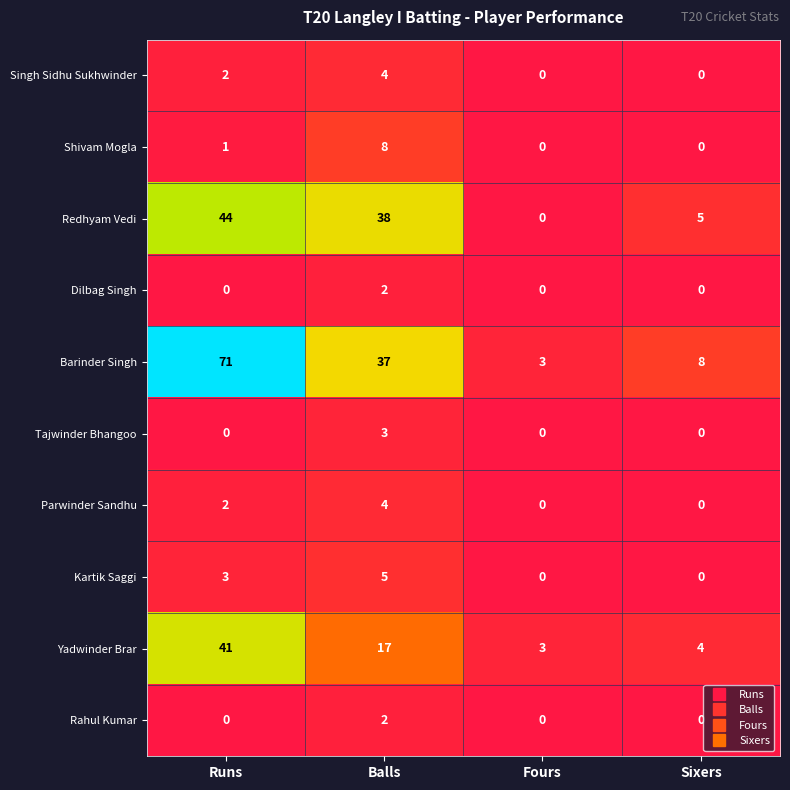

Which category has the highest value in the Singh Sidhu Sukhwinder series?

Balls